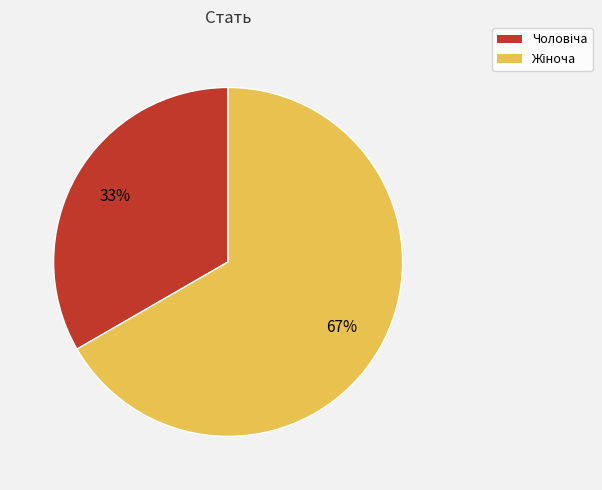

To the nearest percent, what is the average slice percentage?

50%